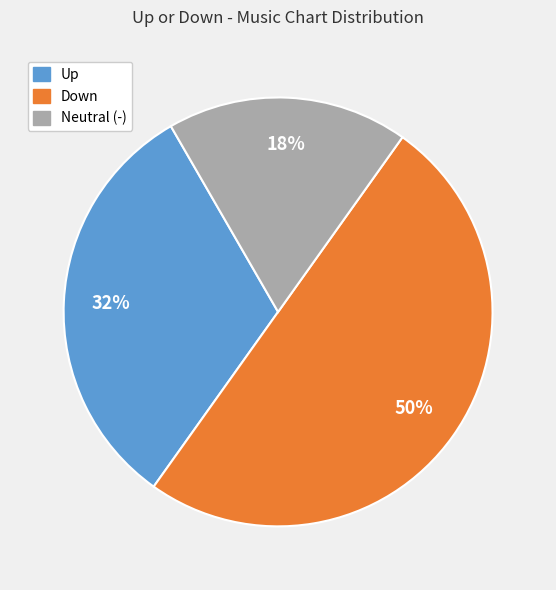

How many slices are in this pie chart?

3